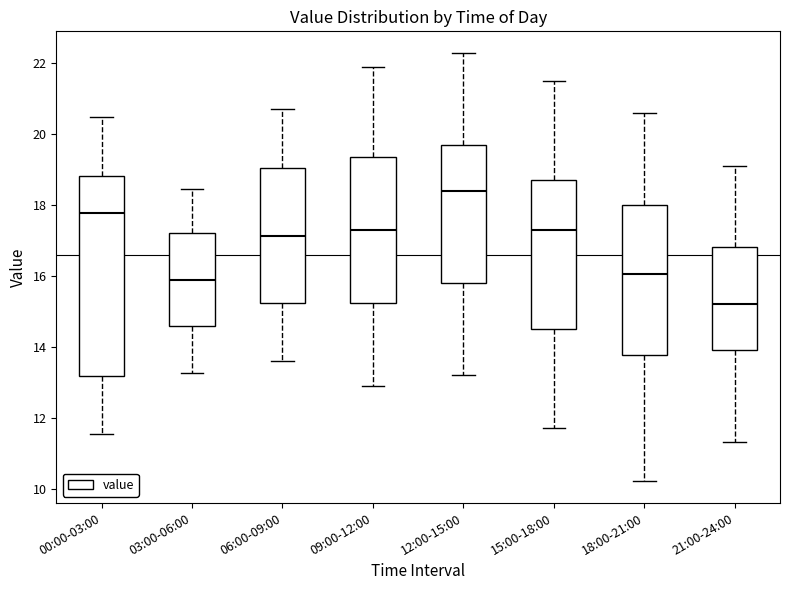

Where is the upper edge of the box for 12:00-15:00 on the y-axis? The values are not printed on the chart, so give them approximately, as read against the axis.

19.8